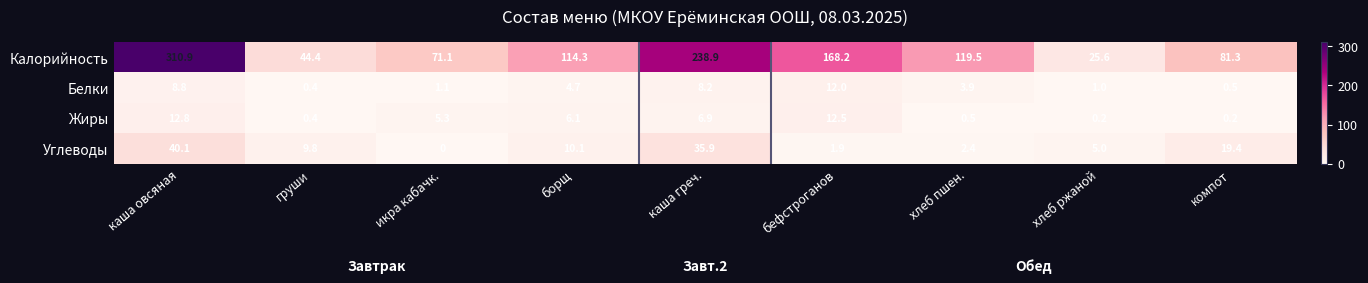

Where does the Жиры series first go above 5?

каша овсяная